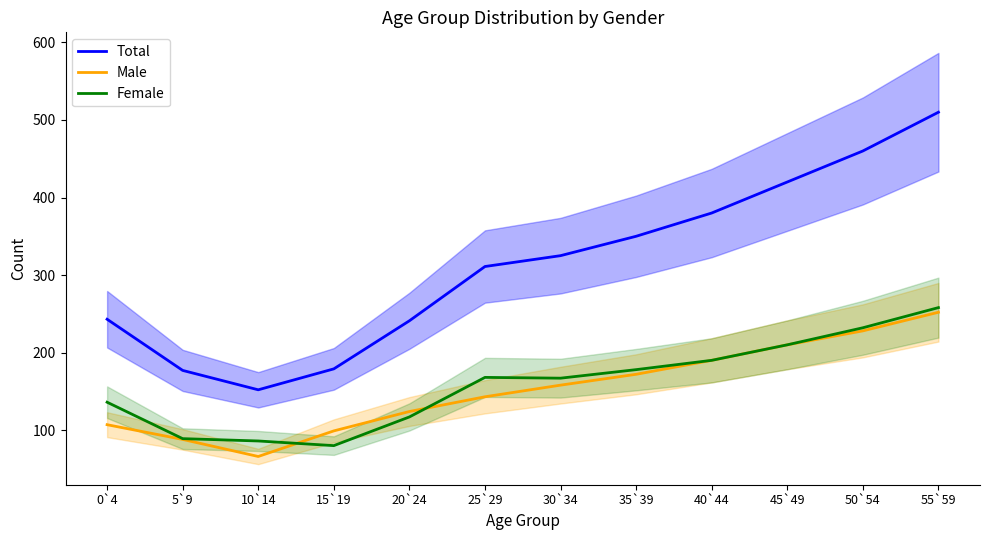

Rank the categories by Female value from lowest to highest.

15`19, 10`14, 5`9, 20`24, 0`4, 30`34, 25`29, 35`39, 40`44, 45`49, 50`54, 55`59